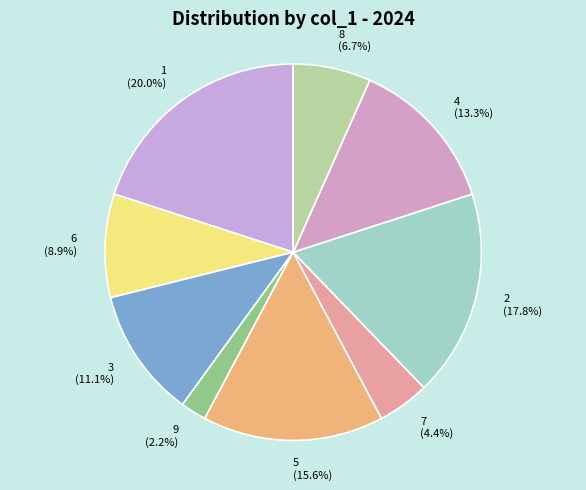

Count the number of slices in the pie.

9